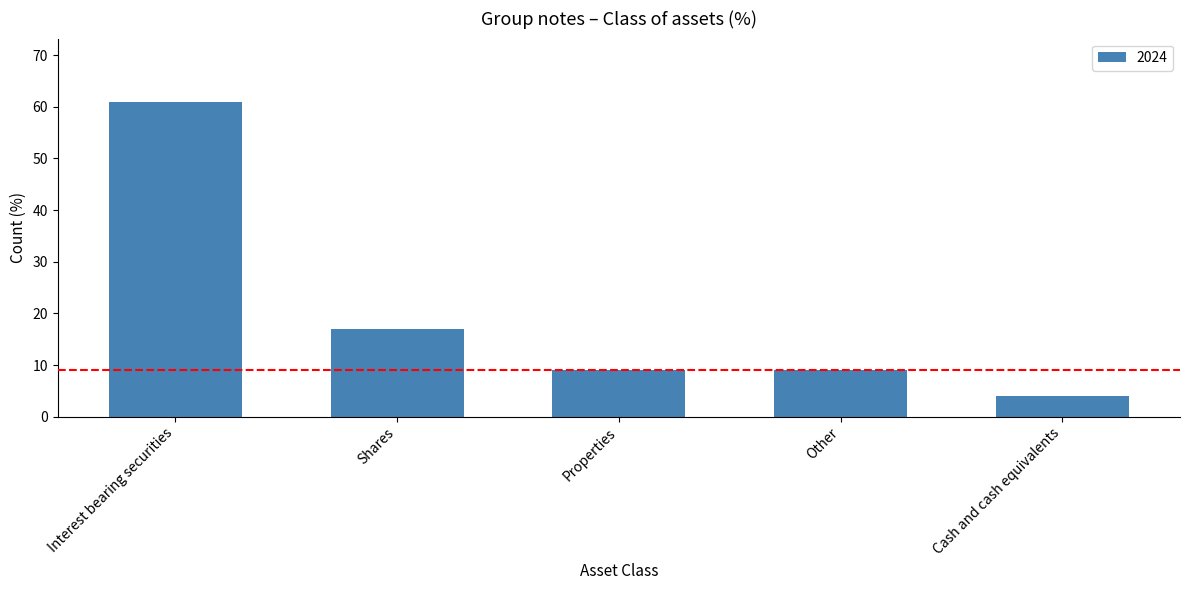

At which category does the chart reach its peak across all series?

Interest bearing securities